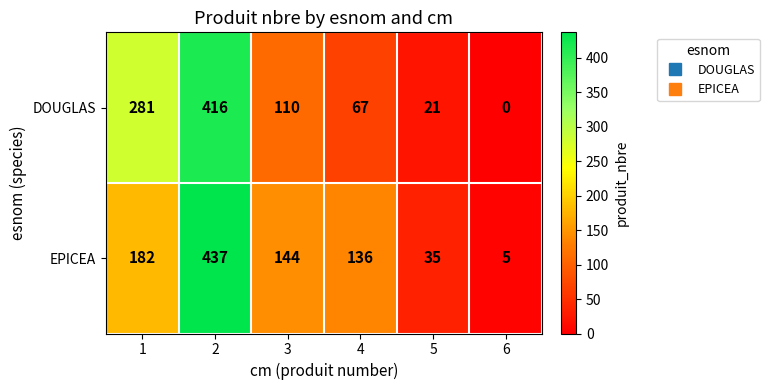

True or false: EPICEA has a value of 55 at 5.

False